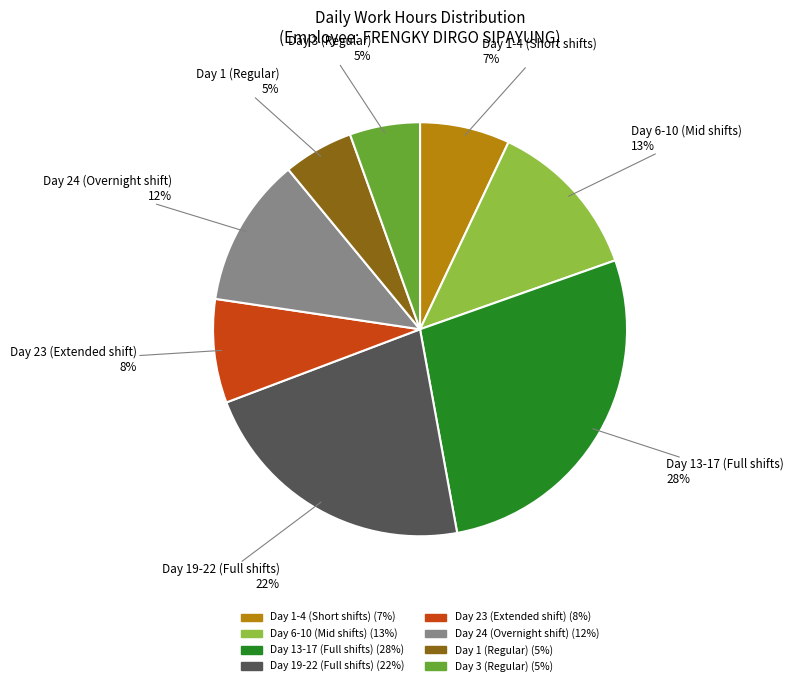

Is there any slice that represents more than half of the pie?

No